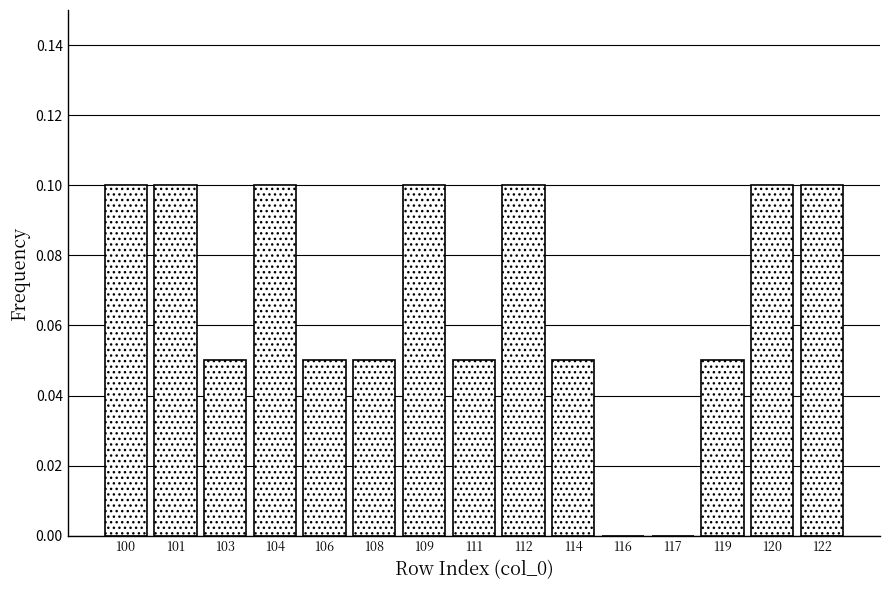

The value at 111 is 0.1. True or false?

True